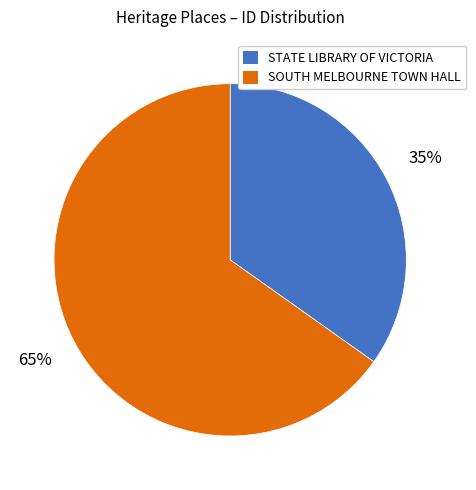

True or false: SOUTH MELBOURNE TOWN HALL accounts for 60% of the total.

False